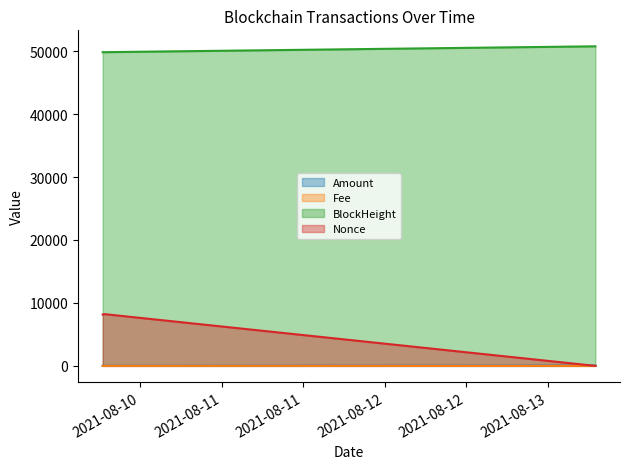

Which series changed the most between 2021-08-13 07:03:00 and 2021-08-10 06:27:00?

Nonce